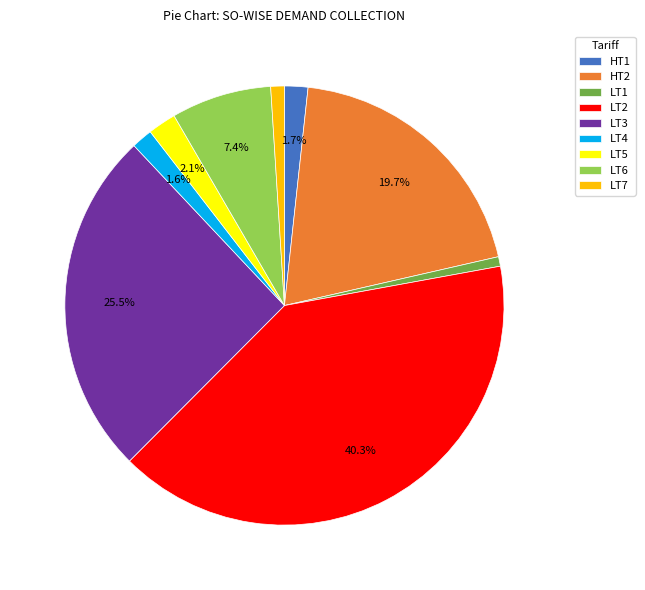

Which has a higher value, LT6 or LT2?

LT2